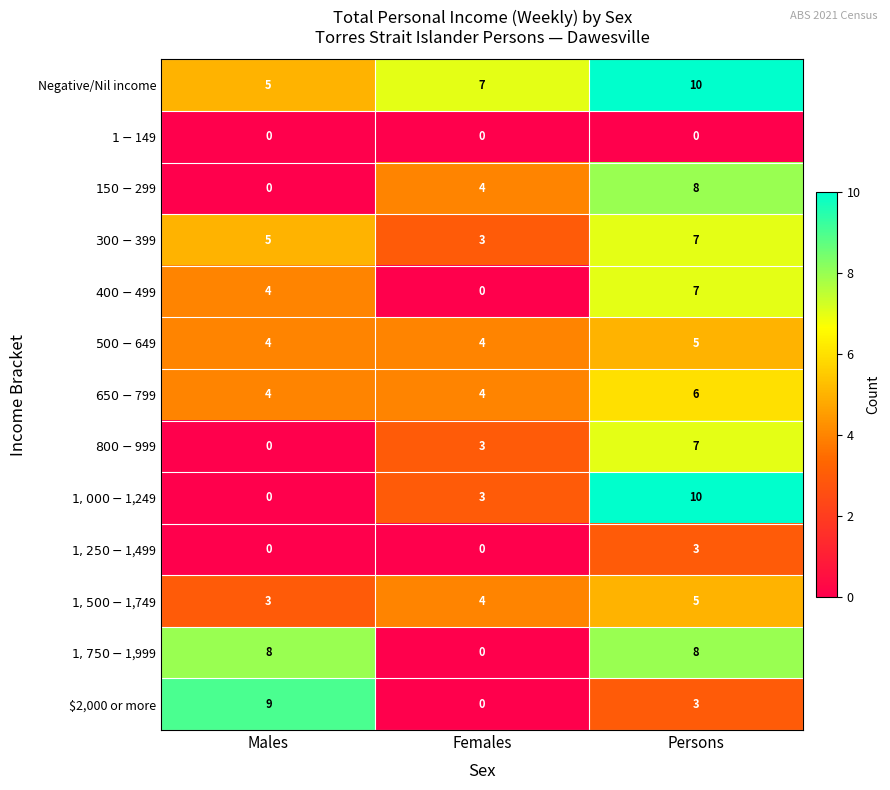

What is the difference between the highest and lowest values at Persons?

10